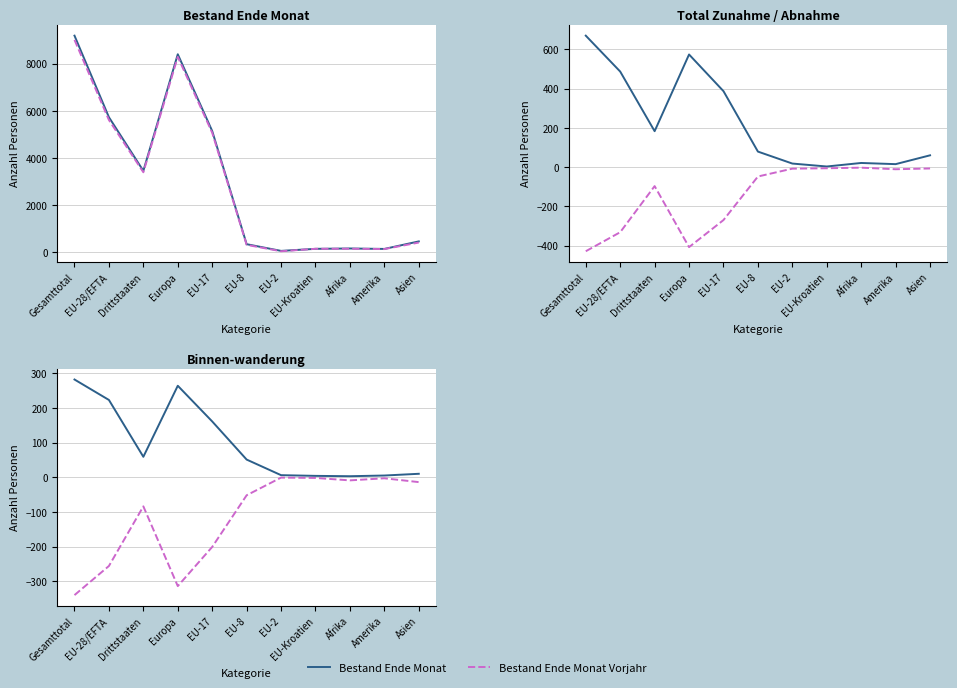

How many lines are shown in the chart?

6